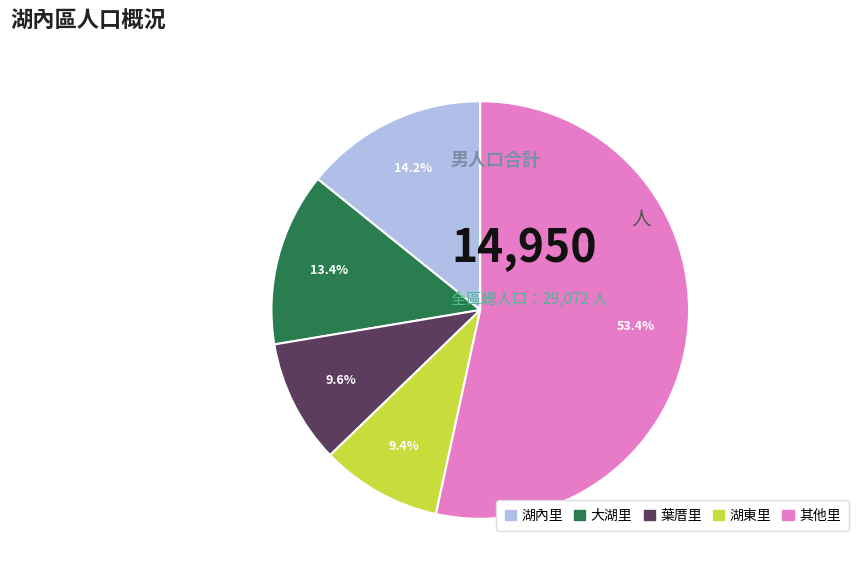

Between 大湖里 and 葉厝里, which is larger?

大湖里